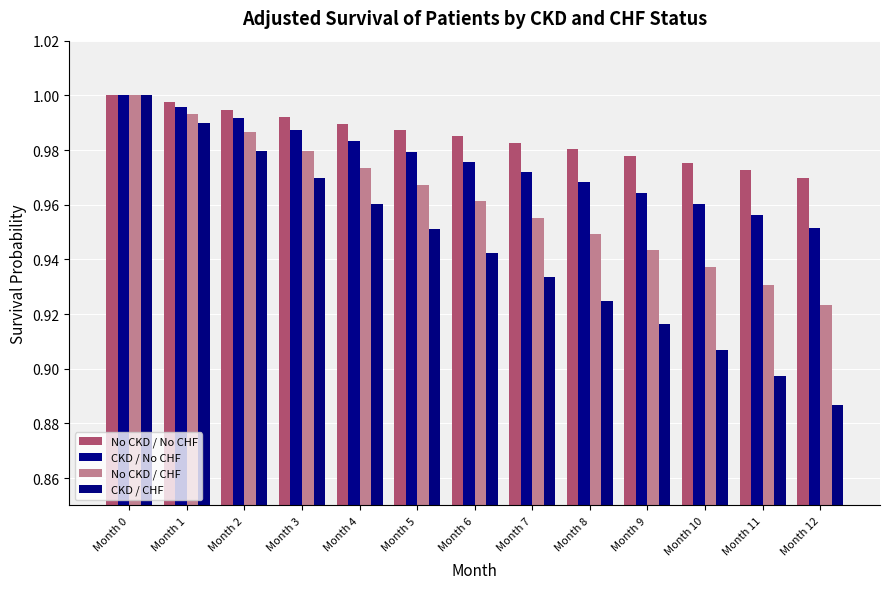

How many bars are there in total?

52